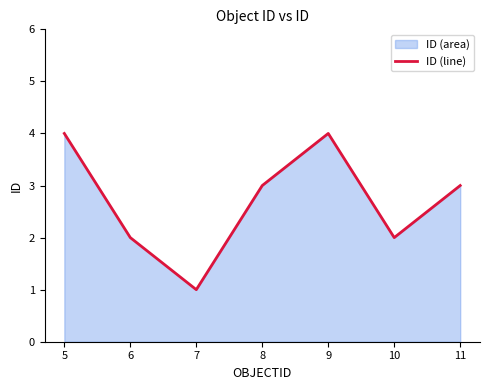

What is the sum of the values at 8 and 6?

5